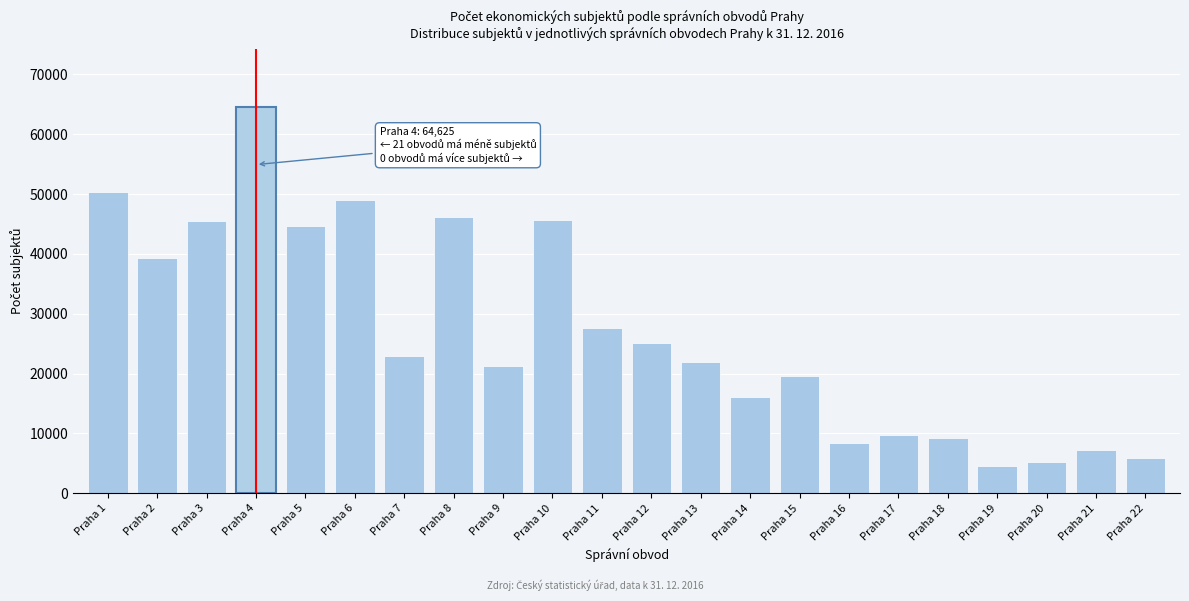

Is it true that the value at Praha 3 is 45437?

True